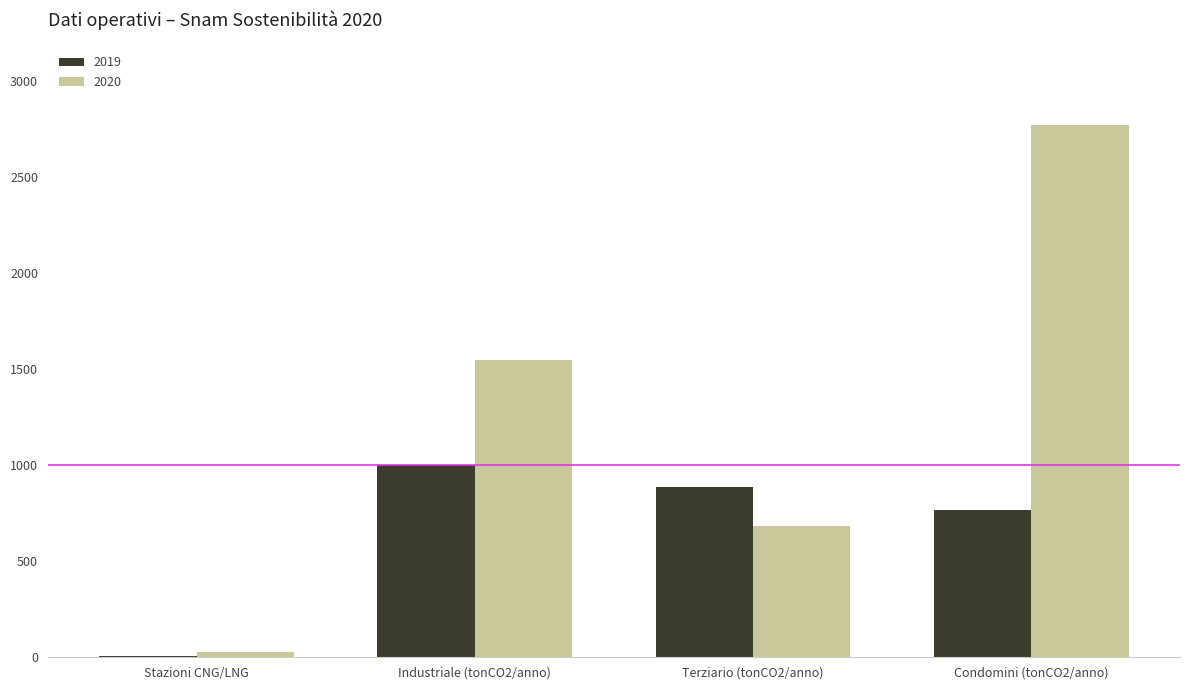

Which series has the widest spread of values?

2020